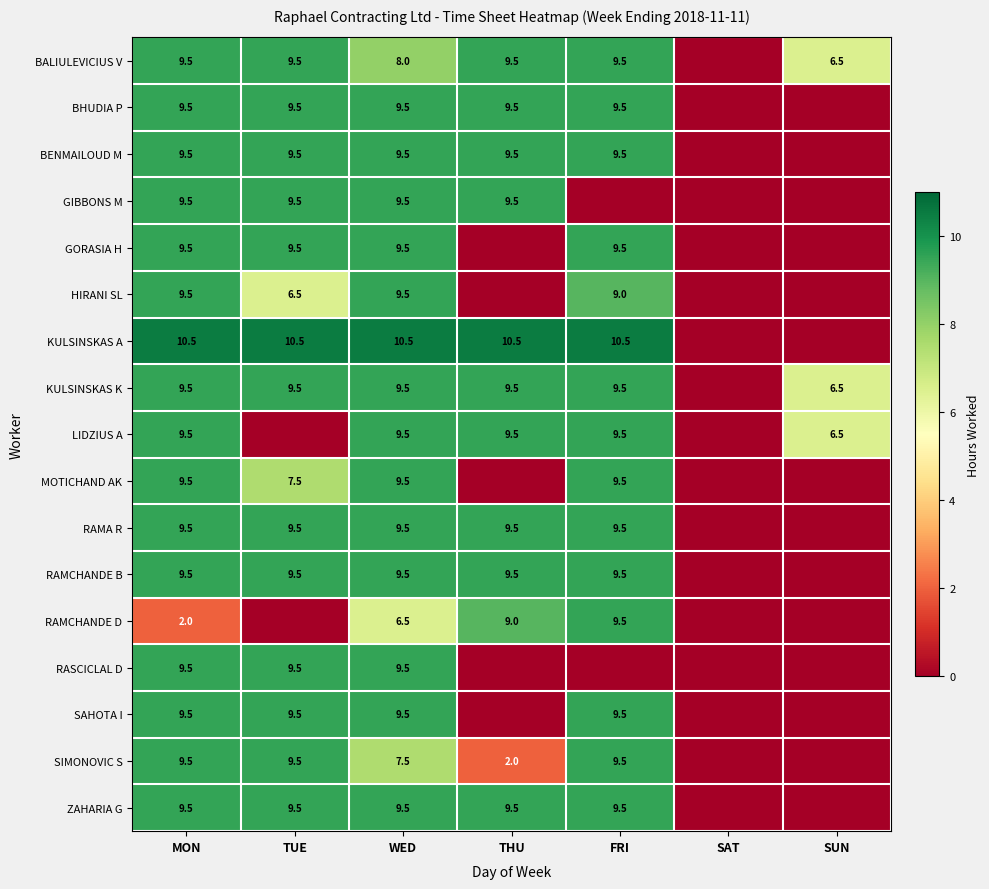

Is it true that LIDZIUS A equals 9.5 at WED?

True